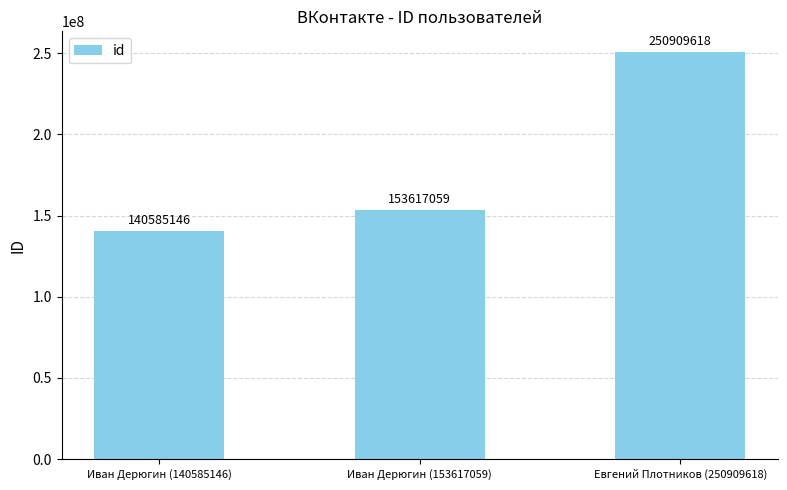

Is it true that the value at Евгений Плотников (250909618) is 250909618?

True